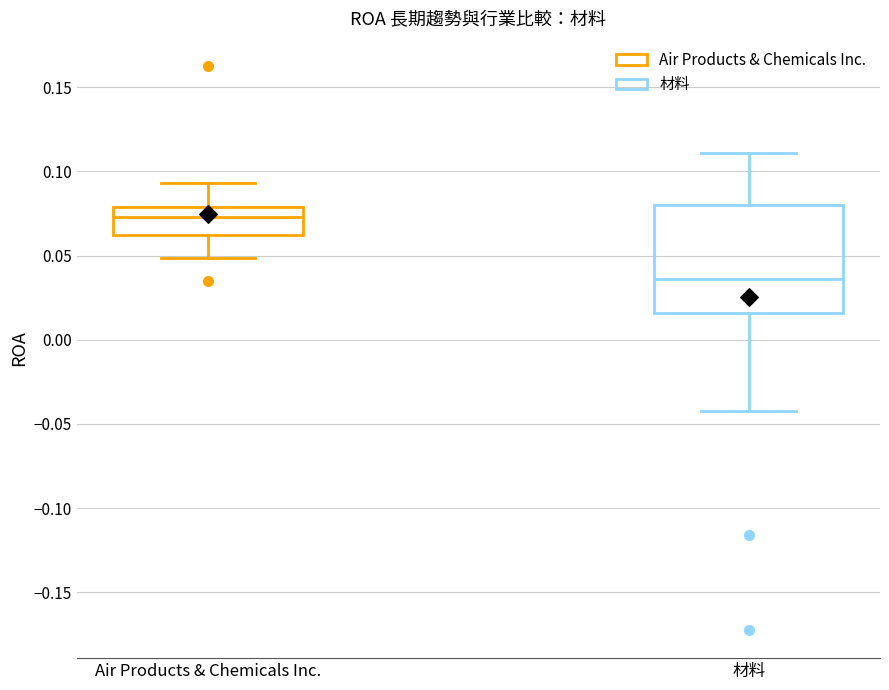

Comparing the boxes themselves (not the whiskers), which one is the tallest?

材料